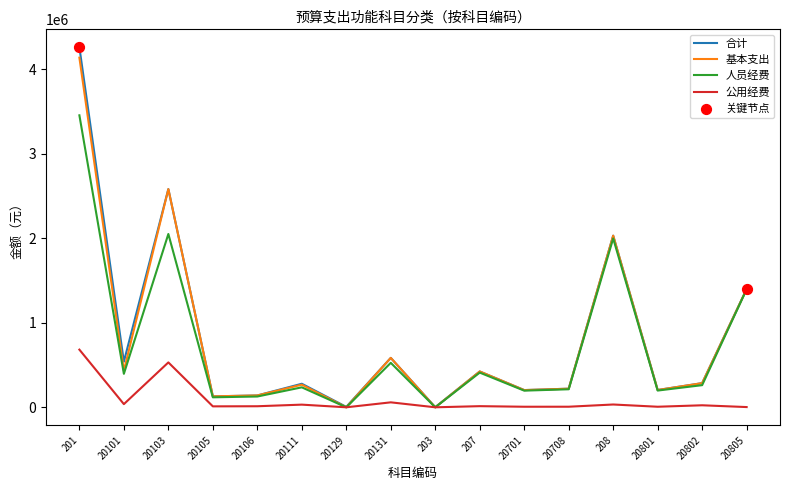

At which category is the sum across all series the highest?

201